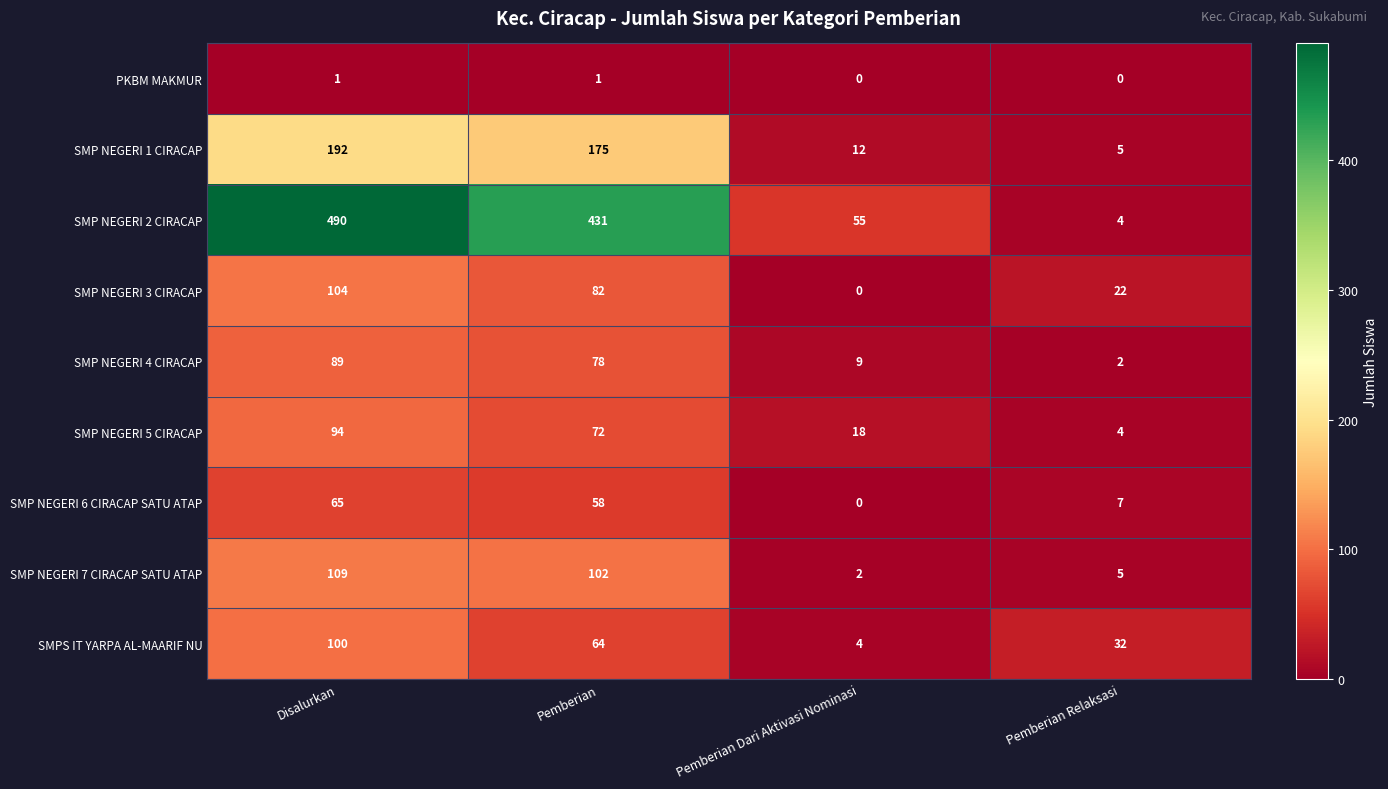

Rank the categories by SMPS IT YARPA AL-MAARIF NU value from highest to lowest.

Disalurkan, Pemberian, Pemberian Relaksasi, Pemberian Dari Aktivasi Nominasi